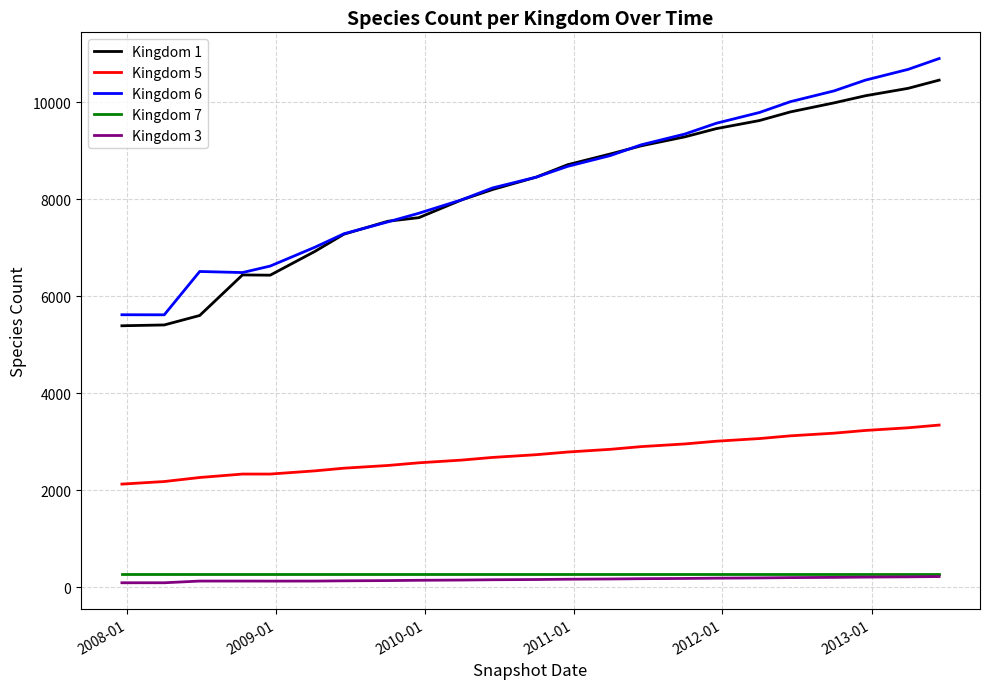

True or false: Kingdom 6 and Kingdom 5 cross at least once.

False